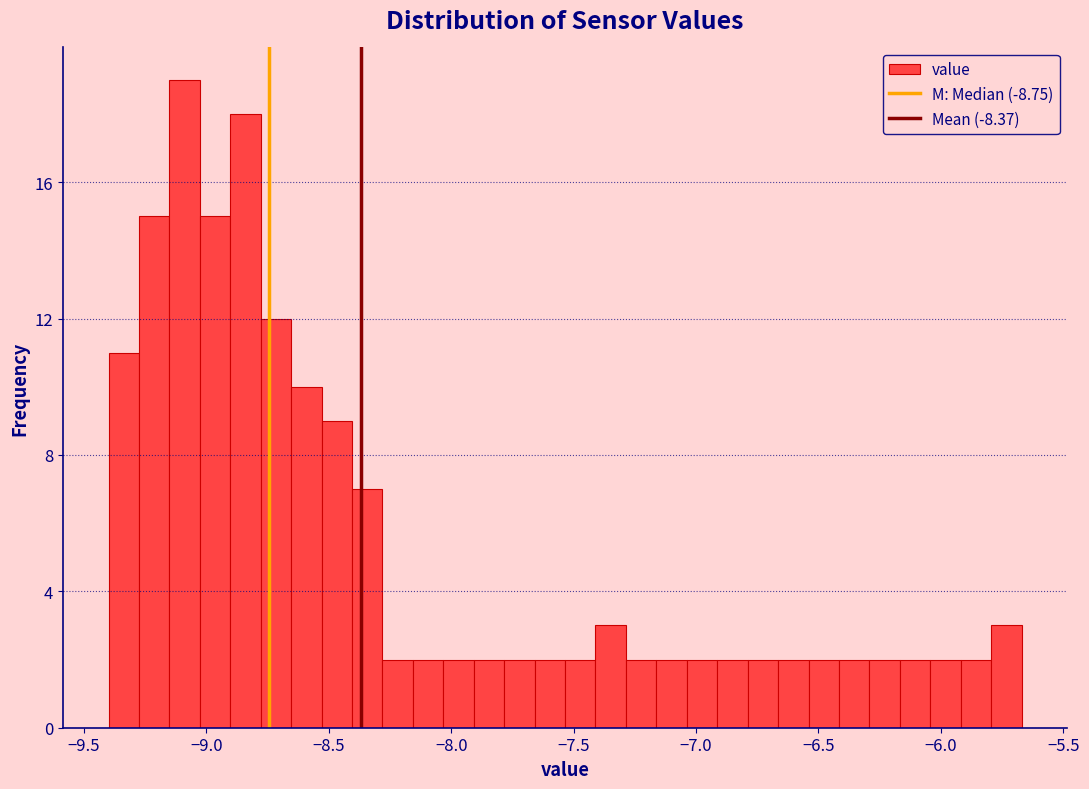

Around what value on the x-axis is the tallest bar? Give the approximate position of its centre, as read against the axis.

-9.10